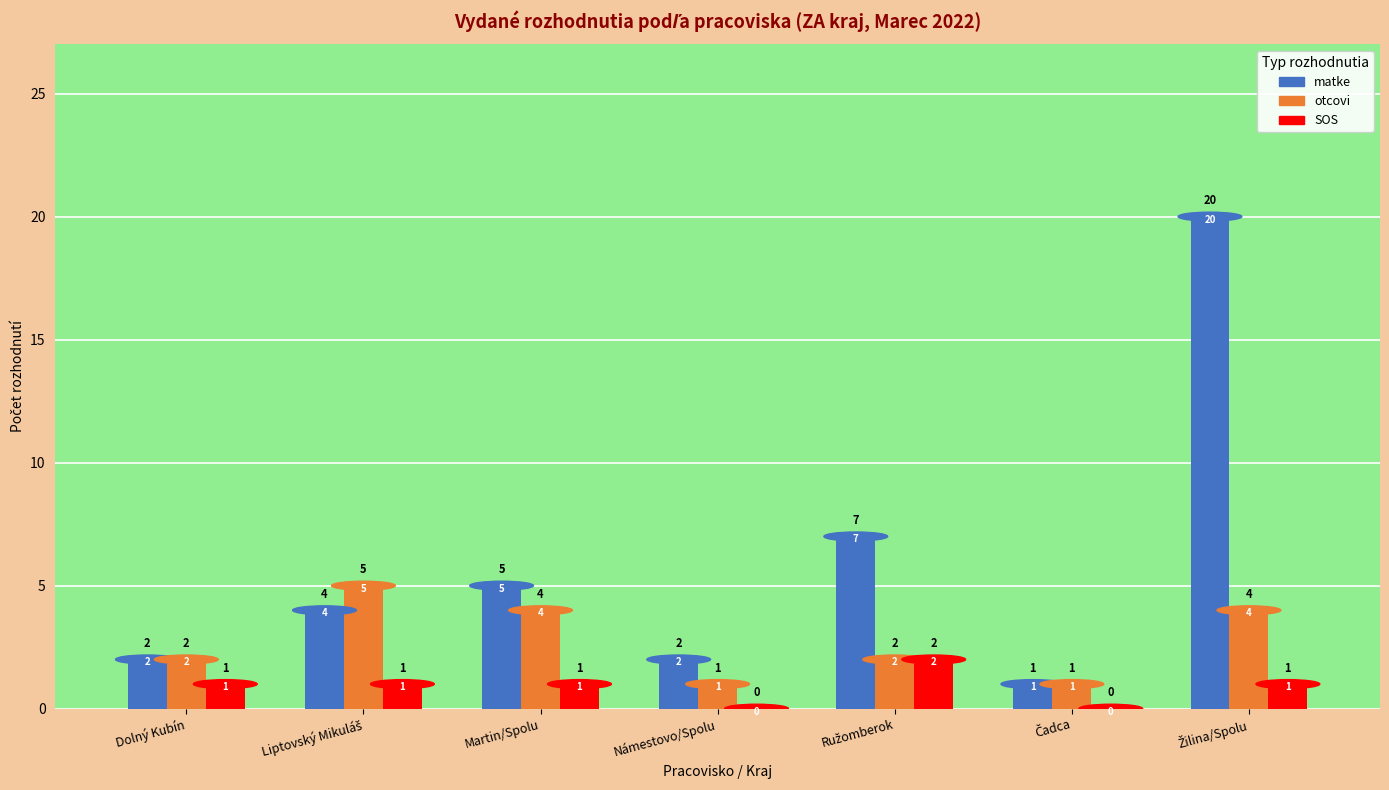

What is the average value of the SOS series?

1